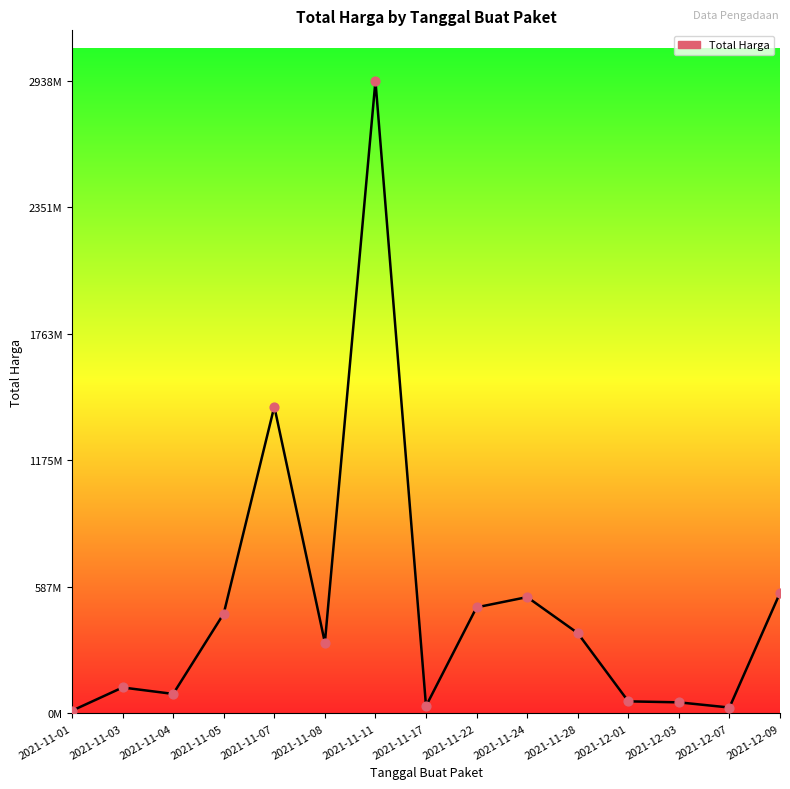

What is the ratio of the value at 2021-12-03 to the value at 2021-11-22?

0.1